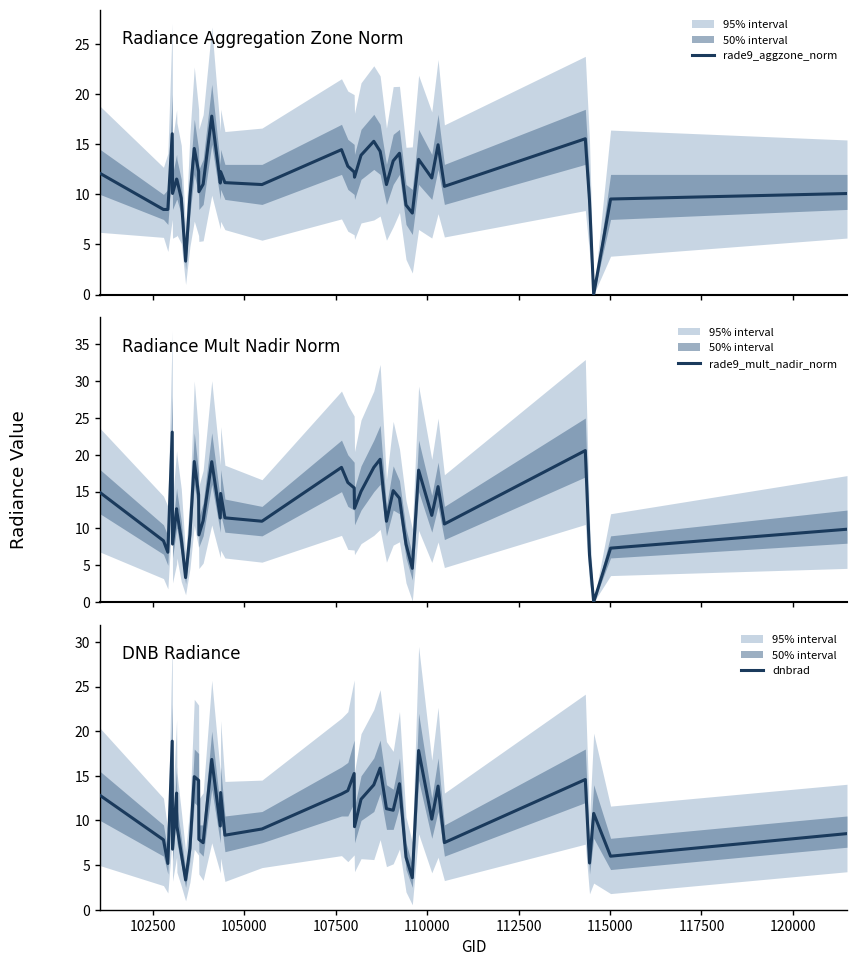

True or false: dnbrad has more than 0 interior local peaks.

True